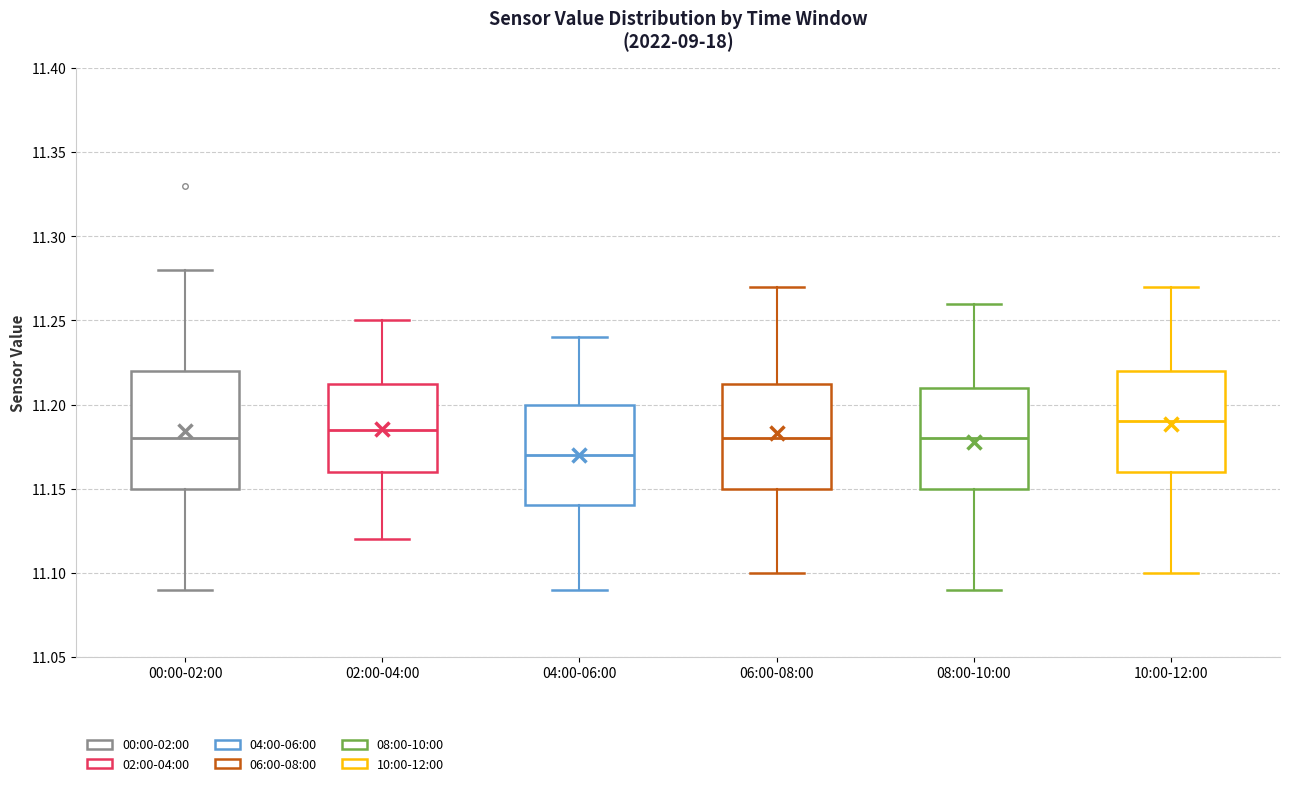

Where does the lower whisker of the box for 02:00-04:00 end on the y-axis? The values are not printed on the chart, so give them approximately, as read against the axis.

11.120